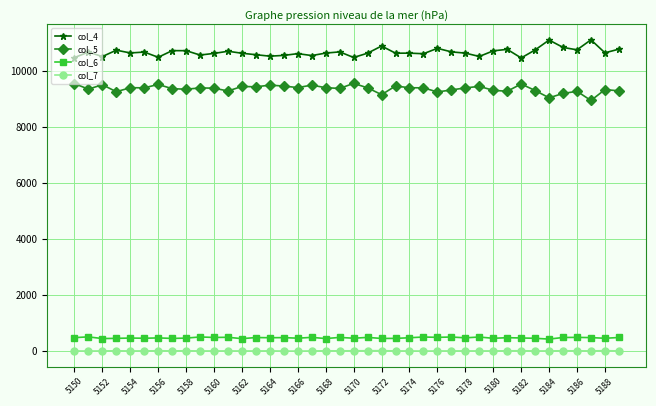

In col_5, how many points are lower than both neighbors (excluding endpoints)?

13